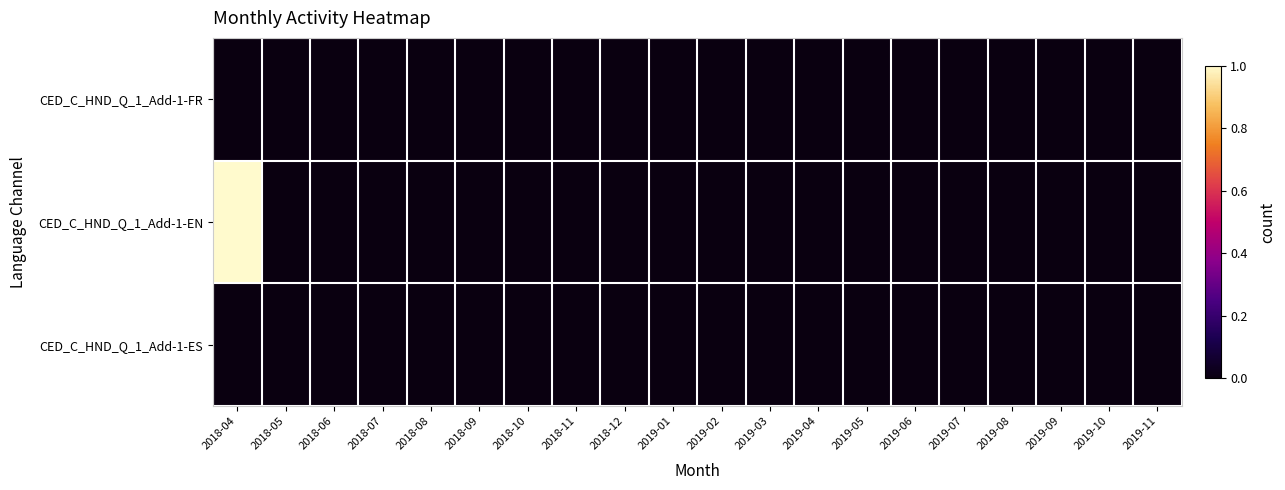

Reading left to right, extract all data points from this chart.

CED_C_HND_Q_1_Add-1-FR: 2018-04=0	2018-05=0	2018-06=0	2018-07=0	2018-08=0	2018-09=0	2018-10=0	2018-11=0	2018-12=0	2019-01=0	2019-02=0	2019-03=0	2019-04=0	2019-05=0	2019-06=0	2019-07=0	2019-08=0	2019-09=0	2019-10=0	2019-11=0
CED_C_HND_Q_1_Add-1-EN: 2018-04=1	2018-05=0	2018-06=0	2018-07=0	2018-08=0	2018-09=0	2018-10=0	2018-11=0	2018-12=0	2019-01=0	2019-02=0	2019-03=0	2019-04=0	2019-05=0	2019-06=0	2019-07=0	2019-08=0	2019-09=0	2019-10=0	2019-11=0
CED_C_HND_Q_1_Add-1-ES: 2018-04=0	2018-05=0	2018-06=0	2018-07=0	2018-08=0	2018-09=0	2018-10=0	2018-11=0	2018-12=0	2019-01=0	2019-02=0	2019-03=0	2019-04=0	2019-05=0	2019-06=0	2019-07=0	2019-08=0	2019-09=0	2019-10=0	2019-11=0